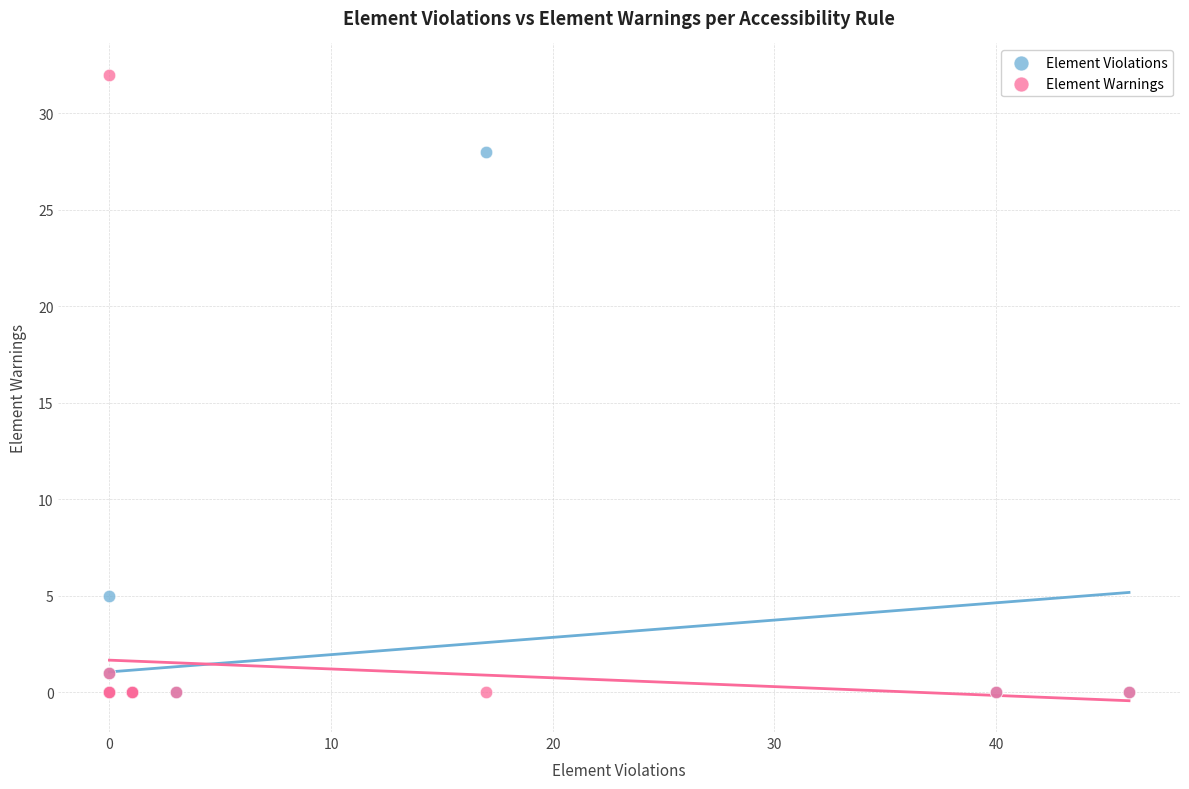

Across all series, what Y value is closest to 16?

5